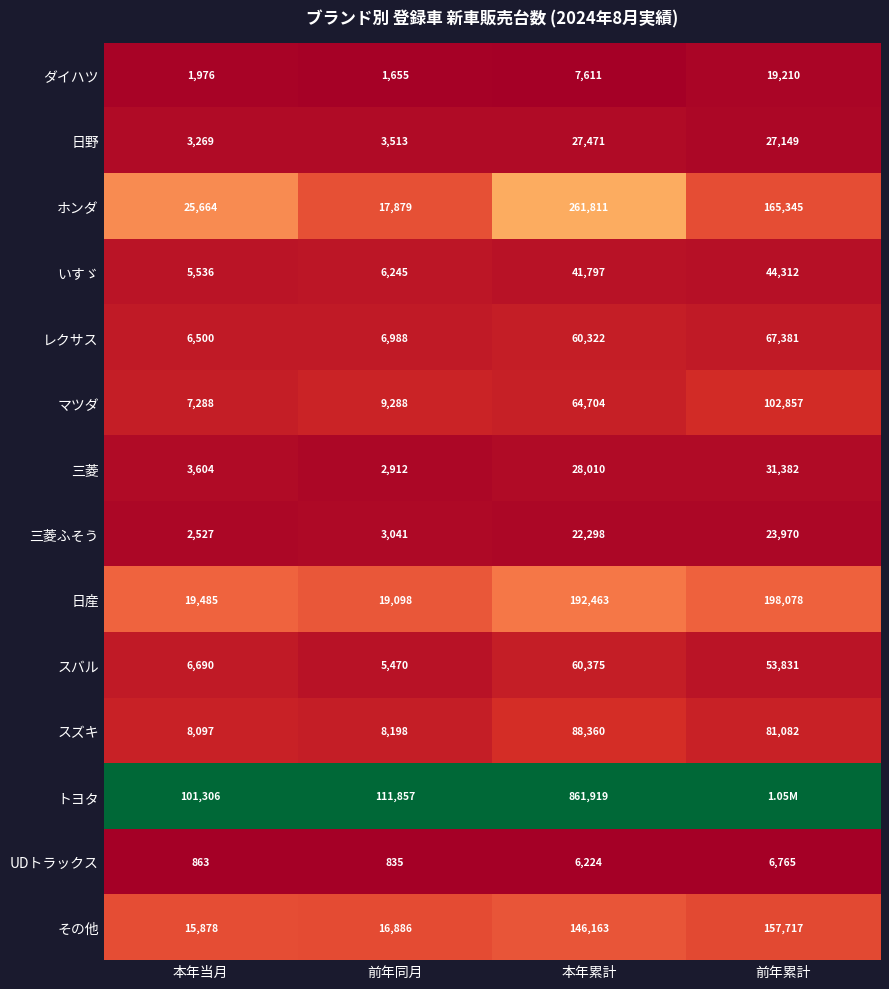

What is the spread (max minus min) of values at 本年当月?

100443